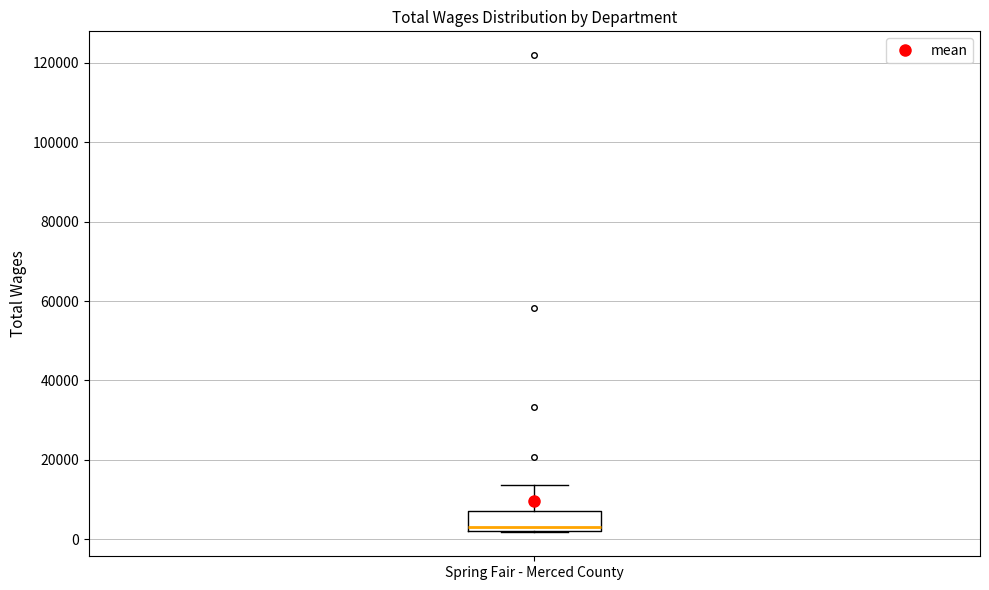

Where is the upper edge of the box for Spring Fair - Merced County on the y-axis? The values are not printed on the chart, so give them approximately, as read against the axis.

8000